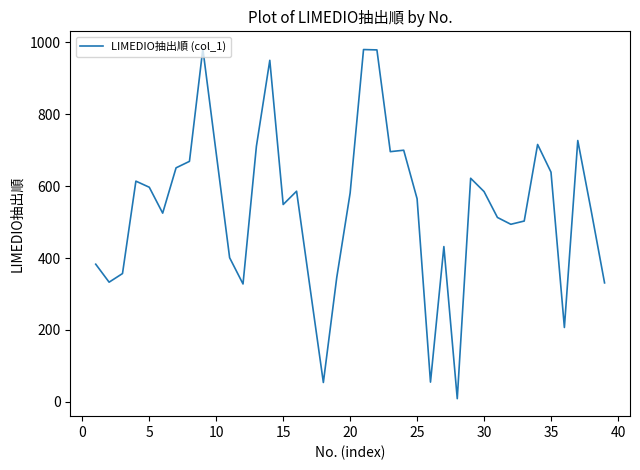

What is the greatest value displayed?

982